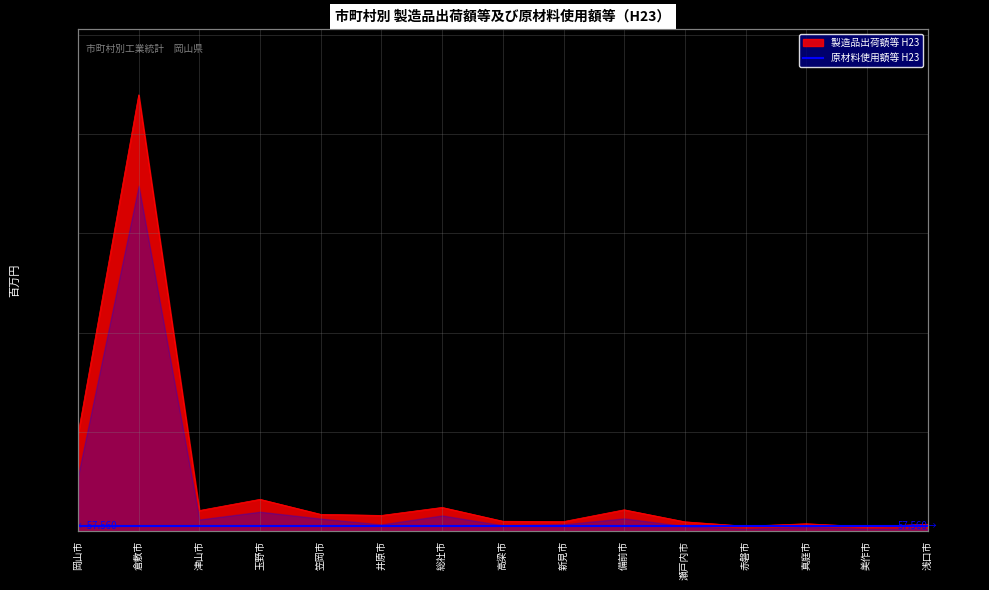

What is the sum of the values at 岡山市 and 倉敷市?

5369978